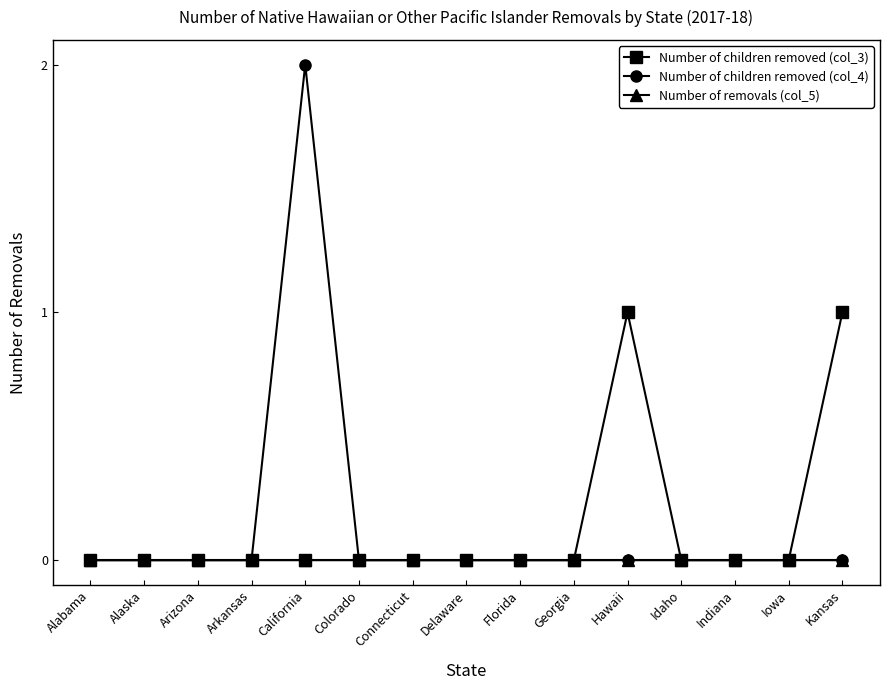

Which series has the largest range (max minus min)?

Number of children removed (col_4)